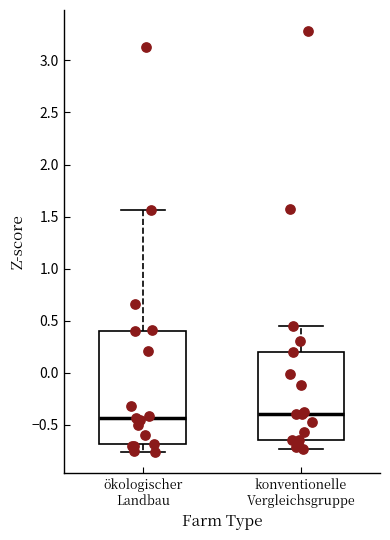

Reading left to right, transcribe this box plot: for each box, give where its median line is, the range the box spans, and where its two whiskers end, as read against the y-axis. The values are not printed on the chart, so give them approximately, as read against the axis.

ökologischer Landbau: median -0.45, box -0.70 to 0.40, whiskers -0.75 to 1.55
konventionelle Vergleichsgruppe: median -0.40, box -0.65 to 0.20, whiskers -0.75 to 0.45